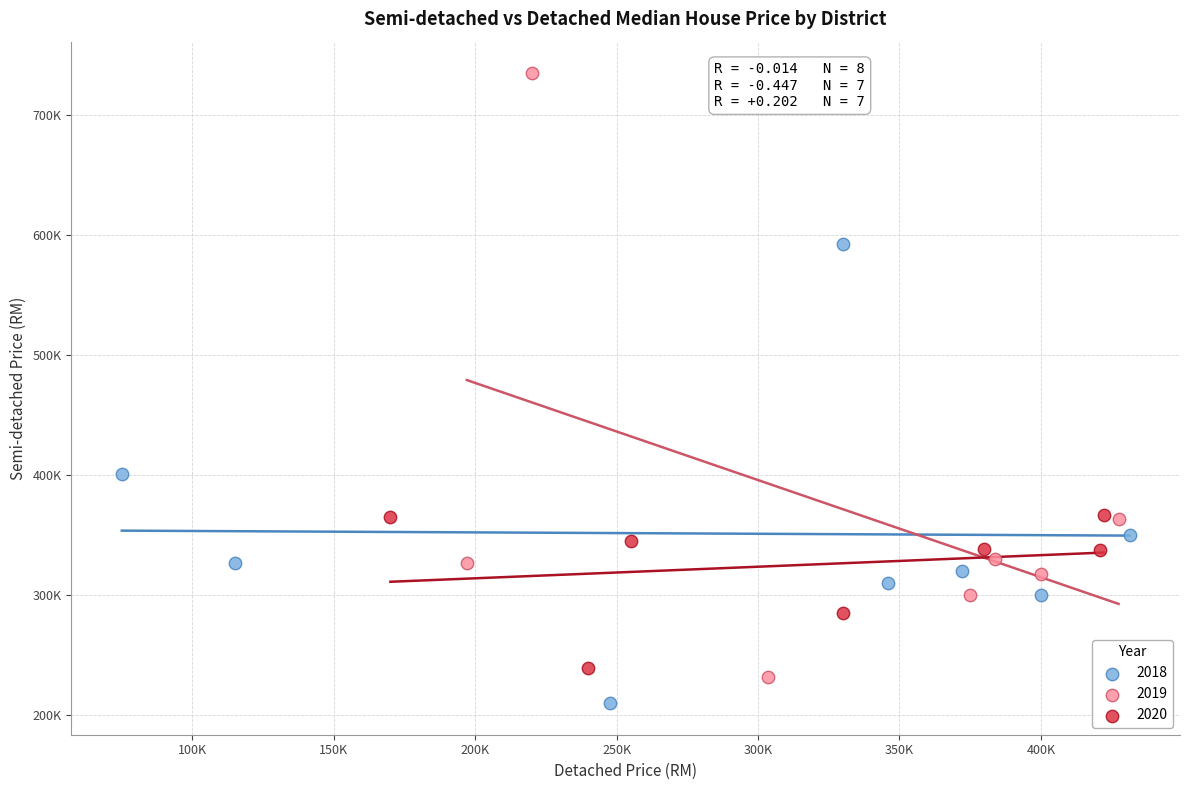

What are all the series names shown in the legend?

2018, 2019, 2020